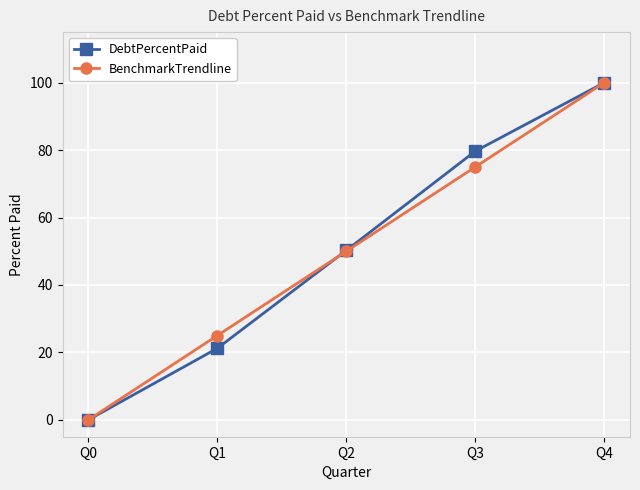

What is the maximum value shown in the chart?

100.0